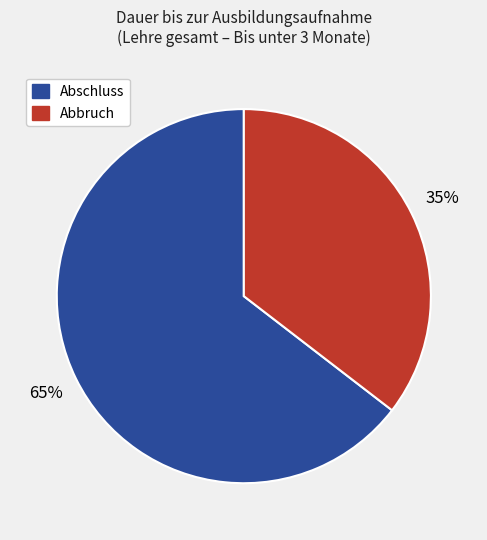

How many segments does this pie chart have?

2